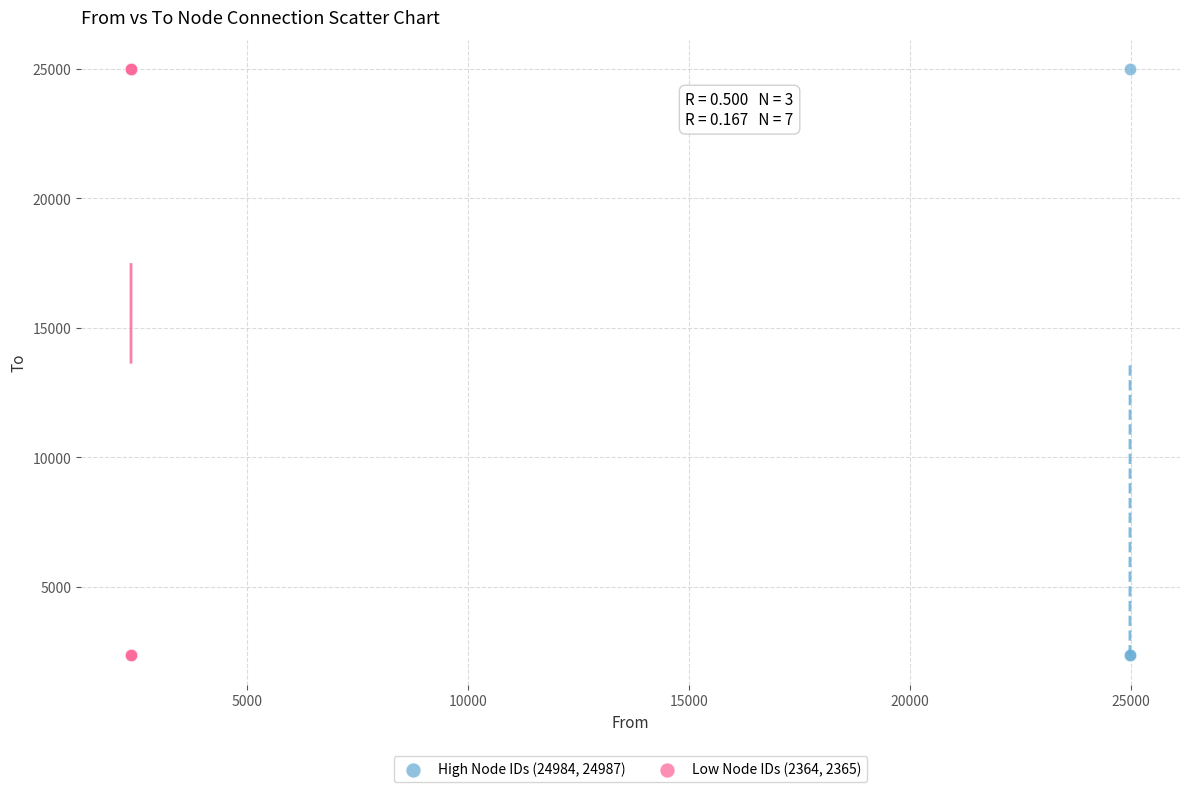

Which series has the largest Y range (max minus min)?

Low Node IDs (2364, 2365)